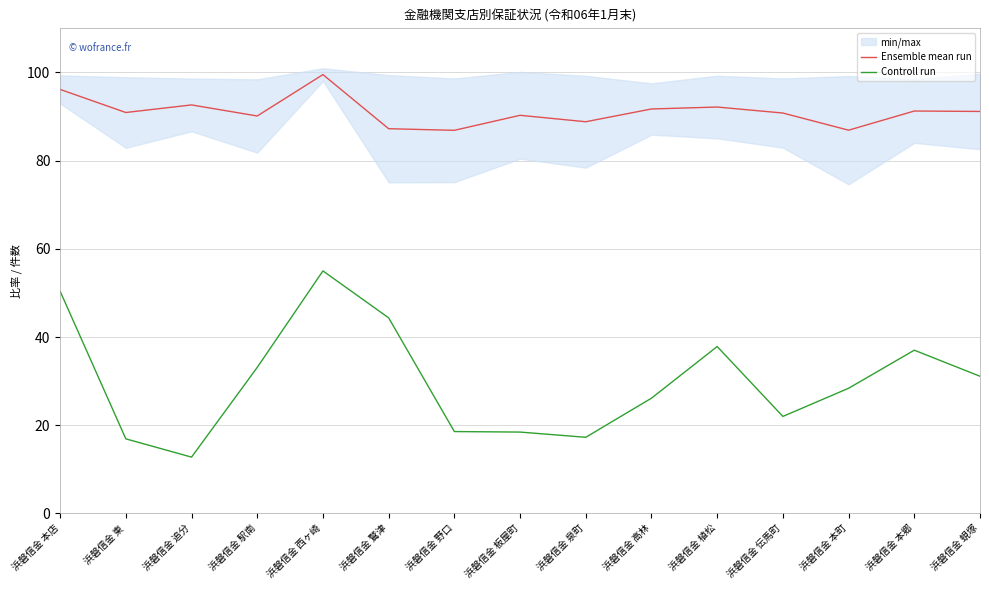

What is the difference between the highest and lowest values at 浜磐信金 板屋町?

71.8